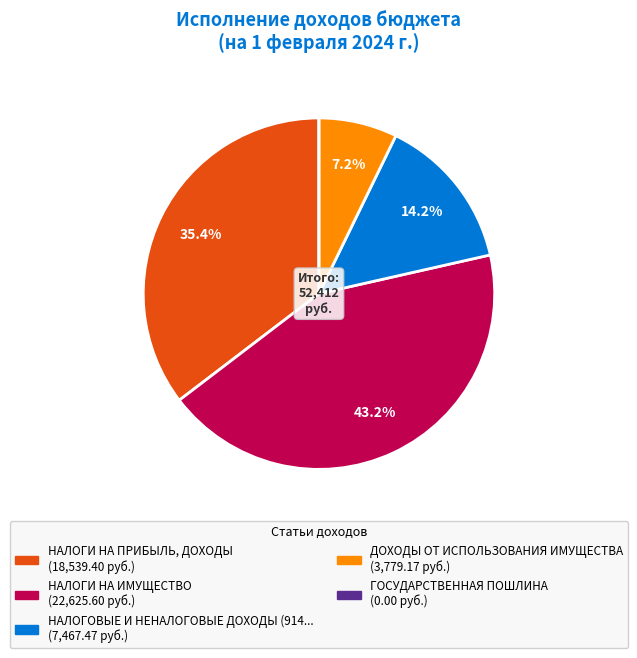

Does any single category account for the majority?

No